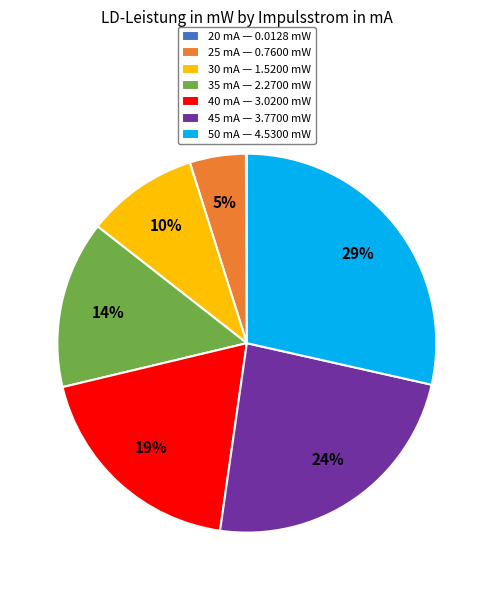

To the nearest percent, what percentage of the pie is 45 mA?

24%